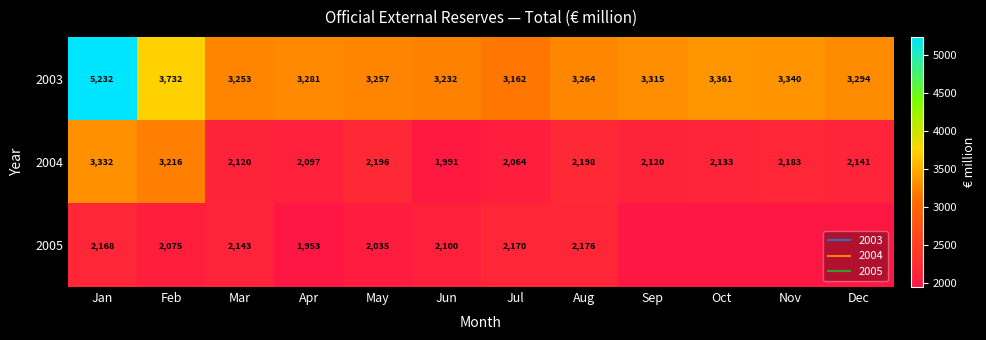

Between Mar and Aug, which series saw the biggest shift?

2004